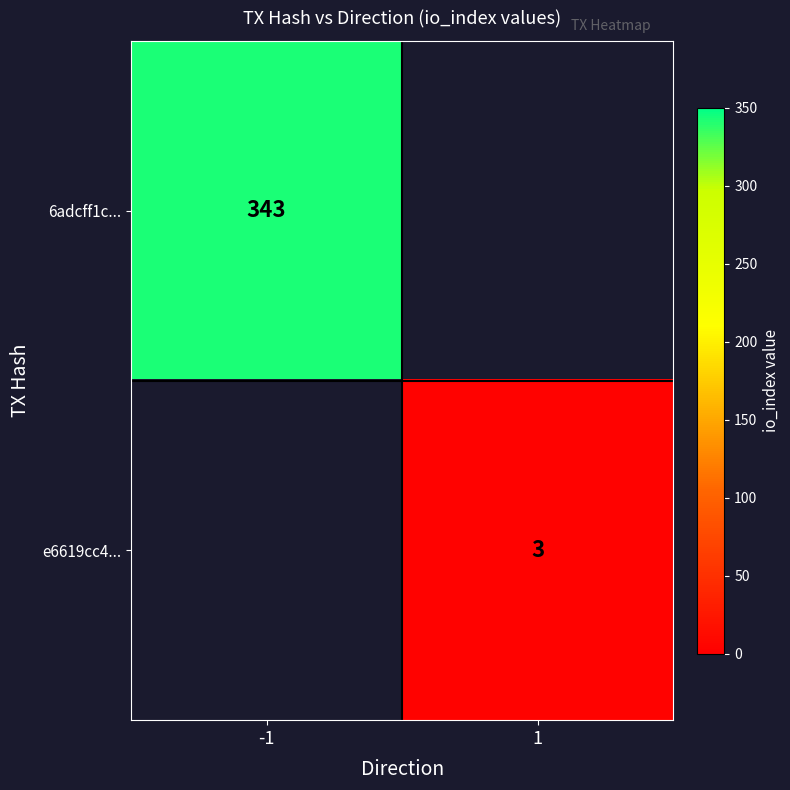

The e6619cc4... series shows 2 at 1. True or false?

False